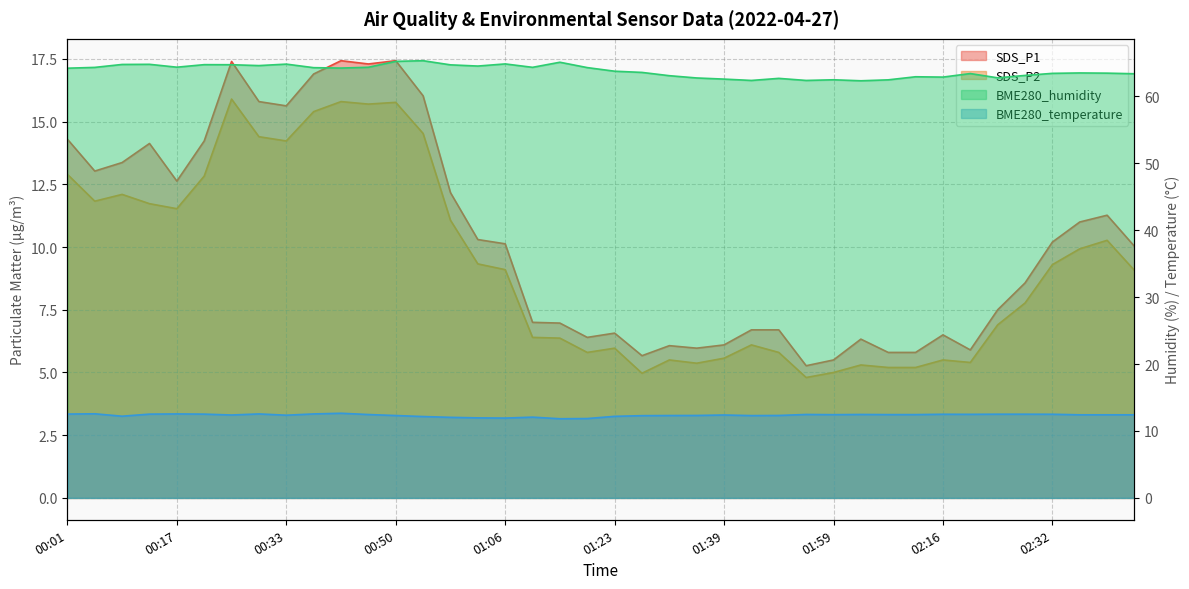

True or false: BME280_humidity has a value of 64.3 at 00:46.

True